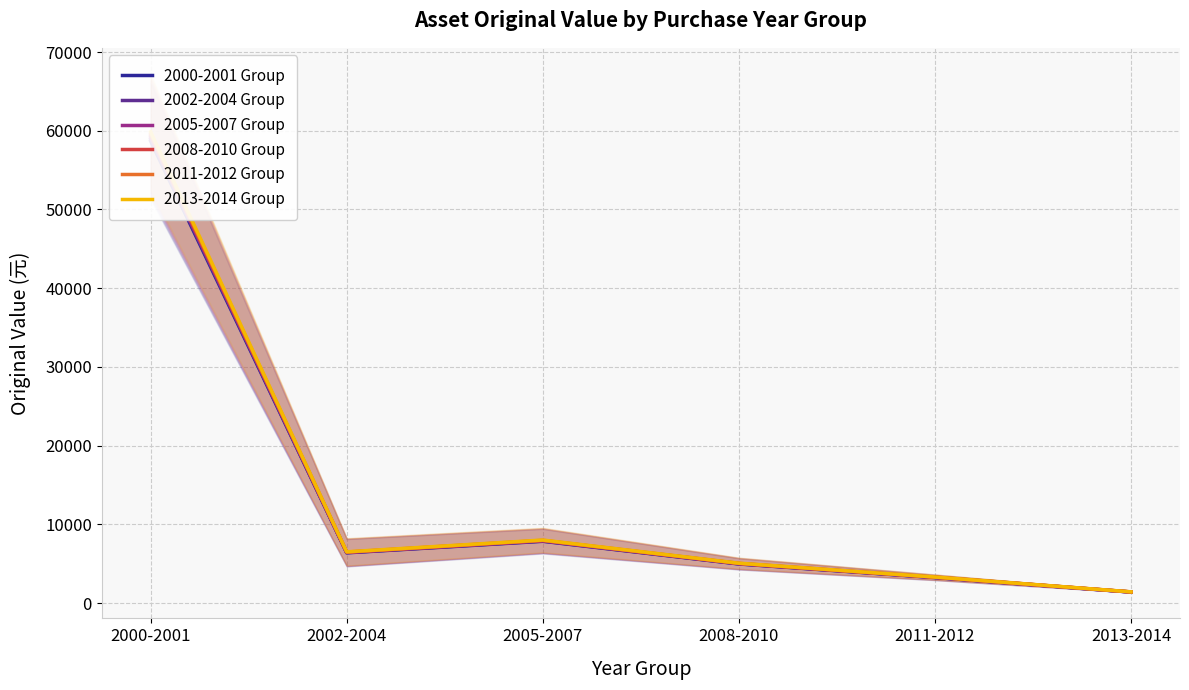

At which category does the chart reach its peak across all series?

2000-2001